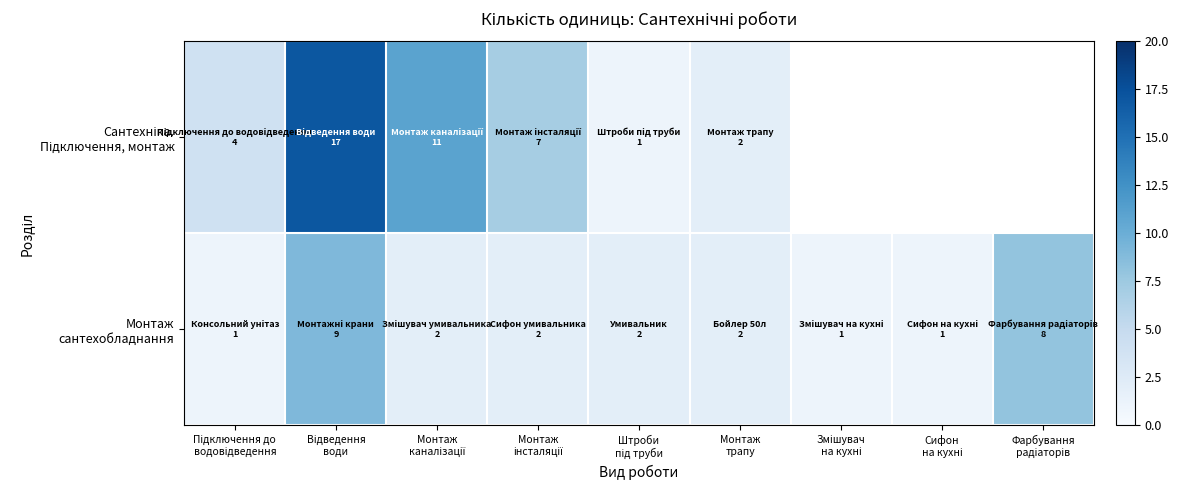

What is the minimum value for Монтаж сантехобладнання?

1.0